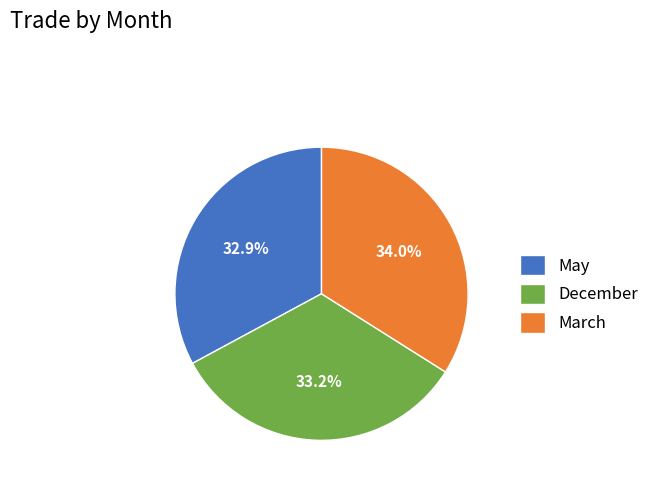

To the nearest percent, what is the average slice percentage?

33%